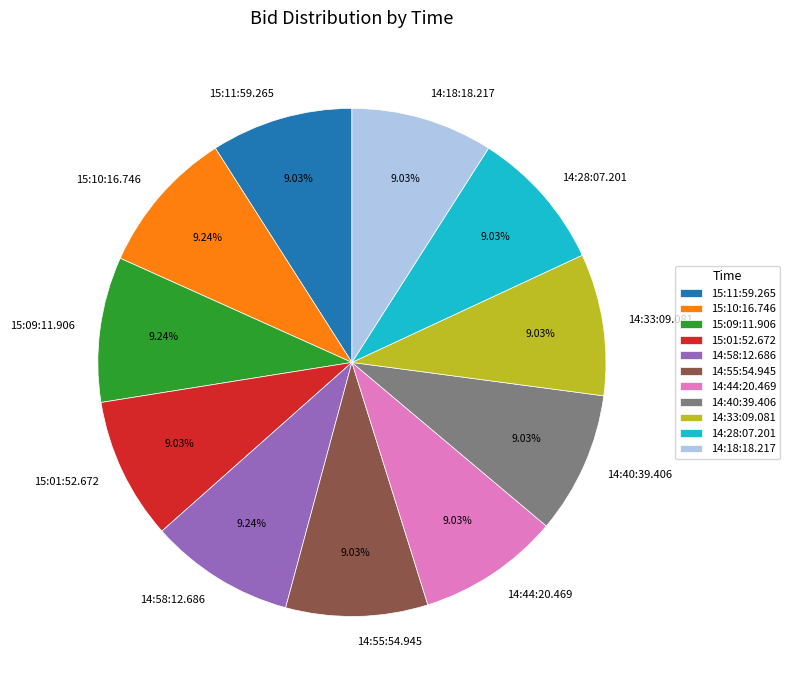

How many segments does this pie chart have?

11